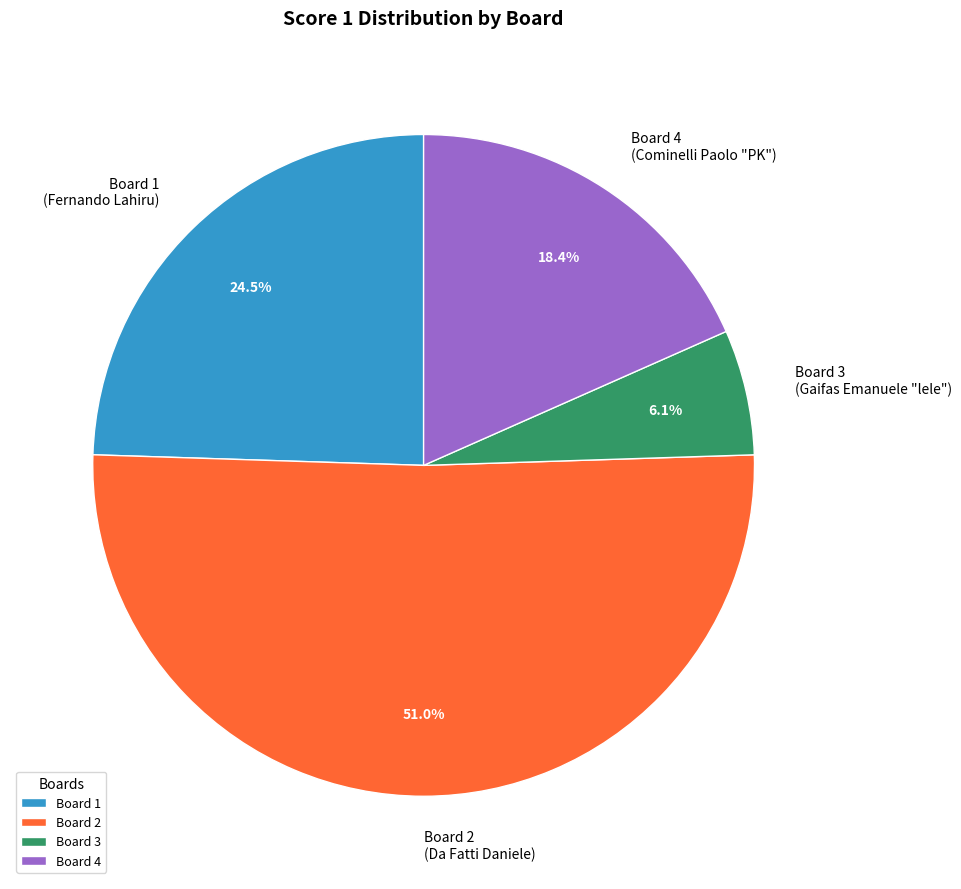

How many segments does this pie chart have?

4